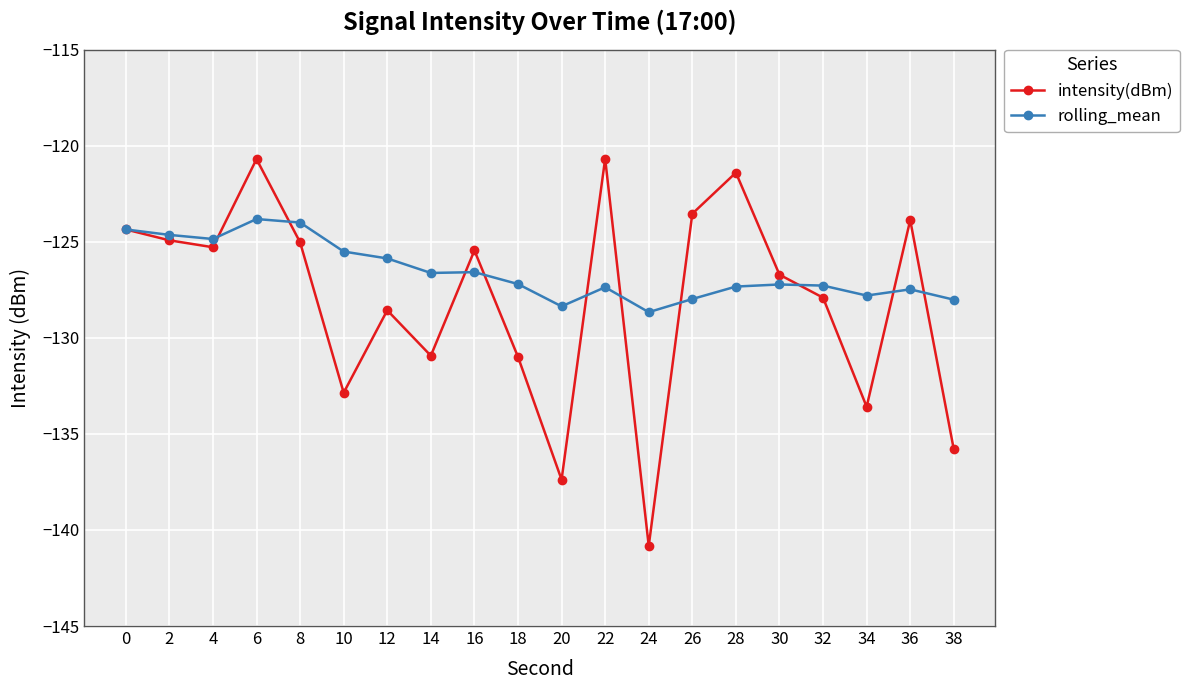

The intensity(dBm) series shows -125.4 at 16. True or false?

True